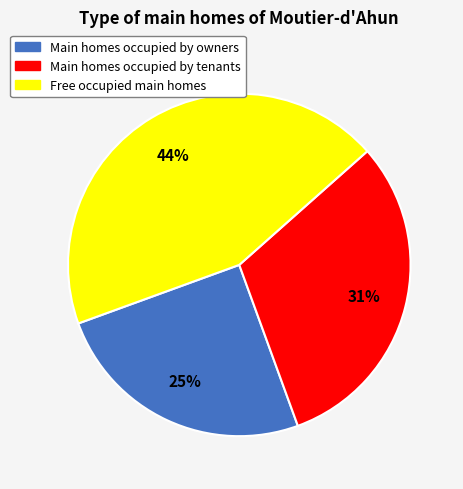

To the nearest percent, what is the difference between the largest and smallest slice percentages?

19%